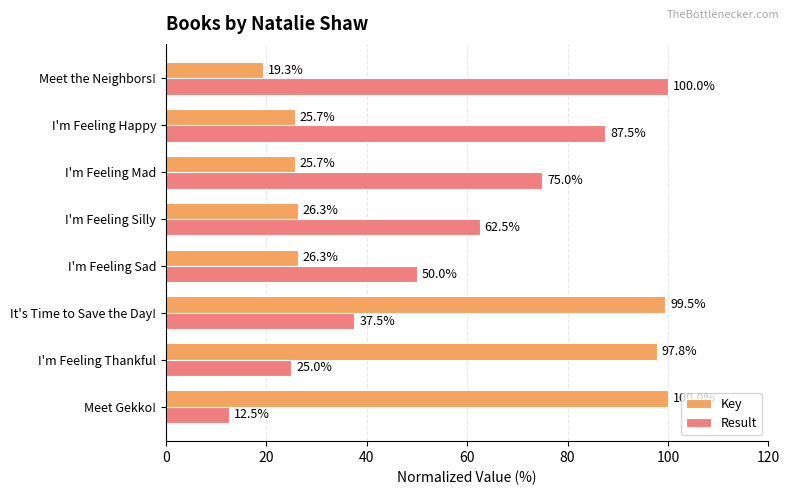

Which series has the largest total across all categories?

Result